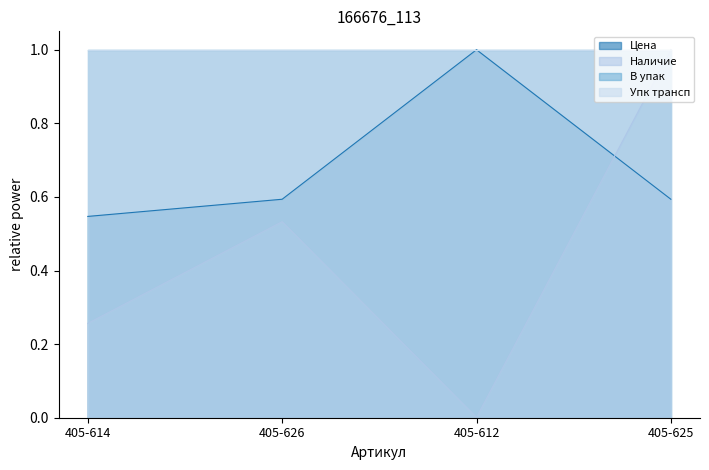

How many intersections are there between Наличие and Цена?

1